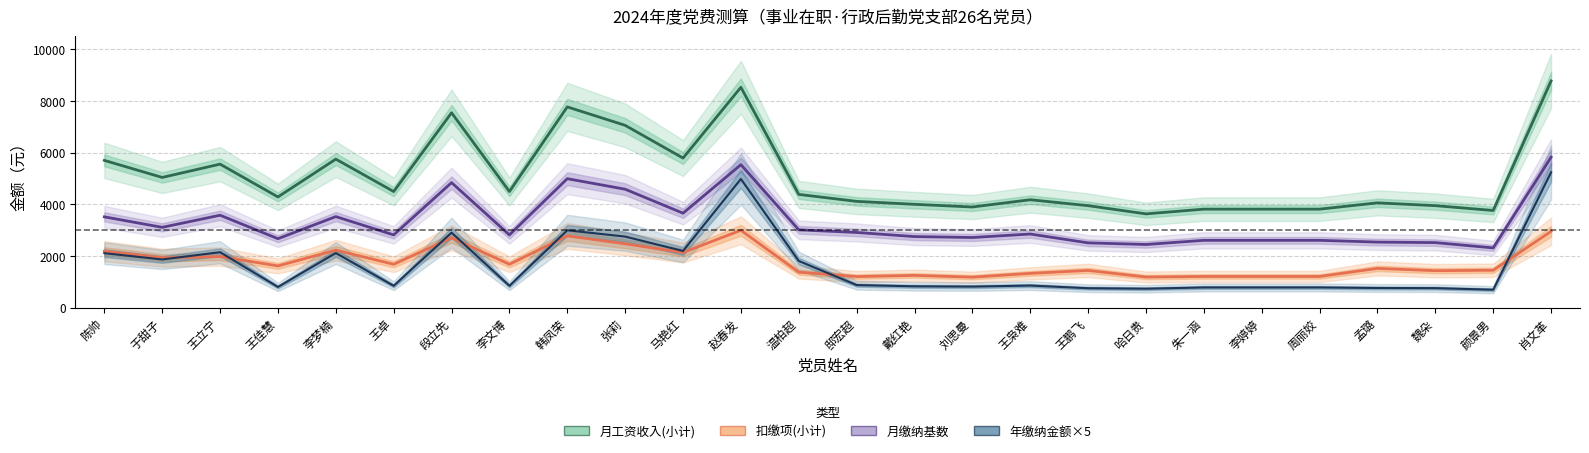

True or false: 年缴纳金额×5 has more than 1 points higher than both neighbors.

True